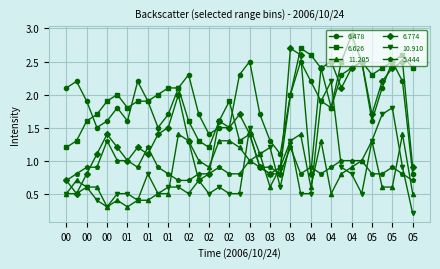

True or false: 6.774 has more than 0 interior local peaks.

True